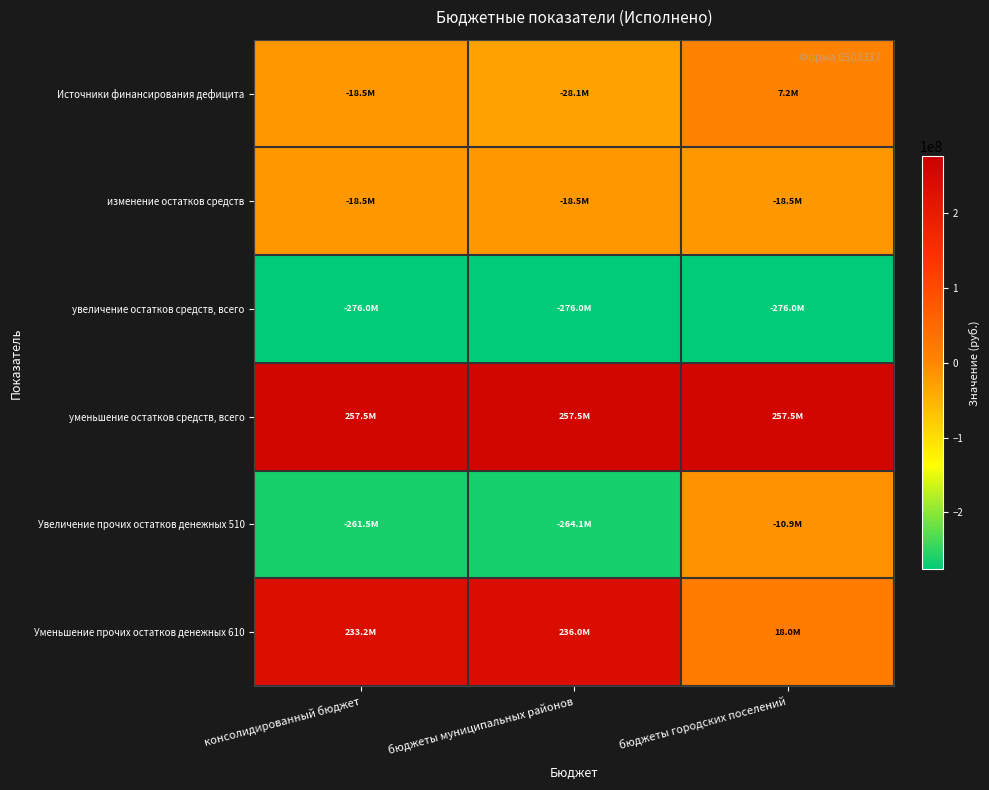

Which series has the largest range (max minus min)?

Увеличение прочих остатков денежных 510